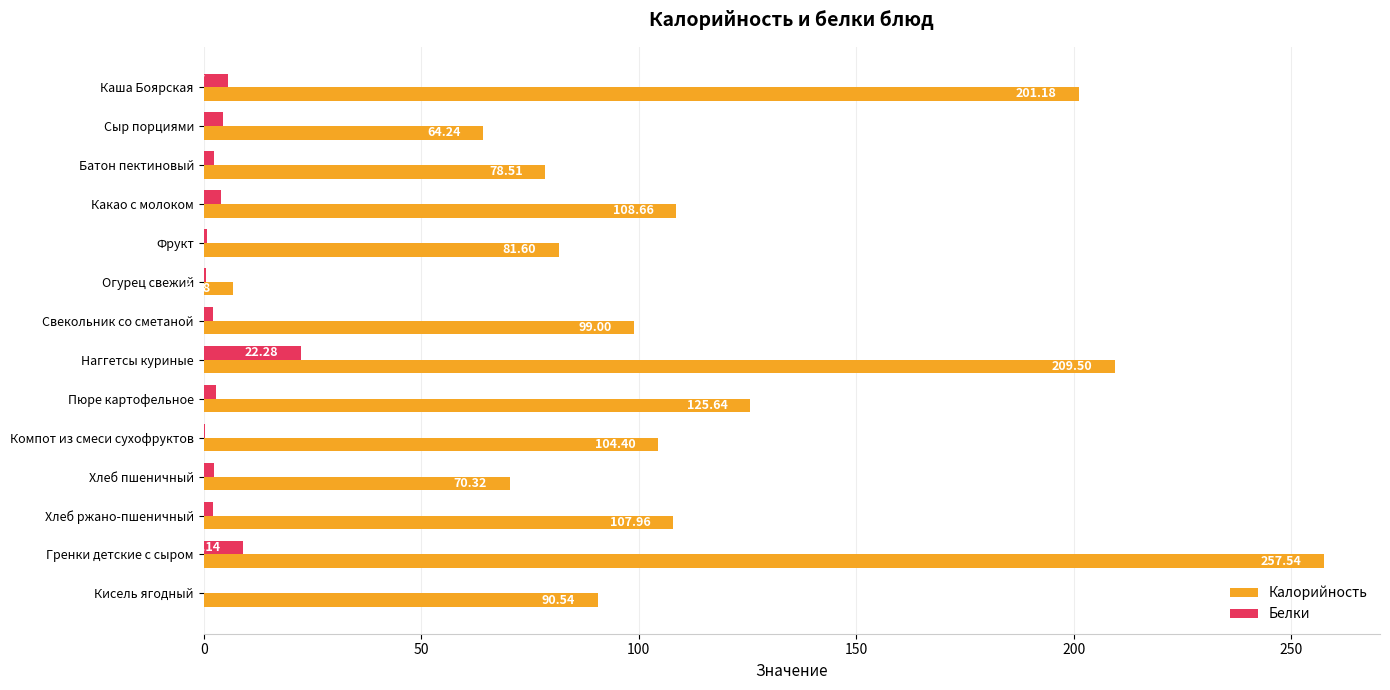

Which category has the highest value across all series?

Гренки детские с сыром